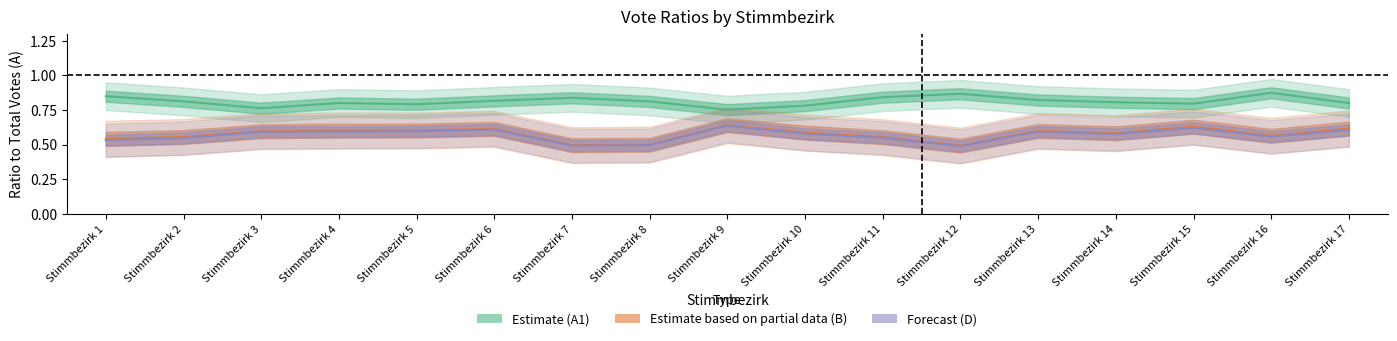

Rank the series by their maximum value, from lowest to highest.

D ratio, B ratio, A1 ratio